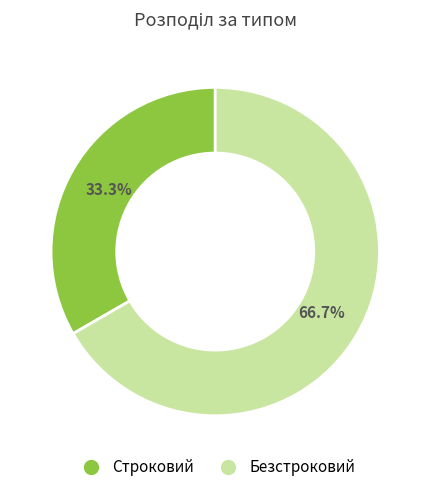

Which category has the smallest portion of the pie?

Строковий